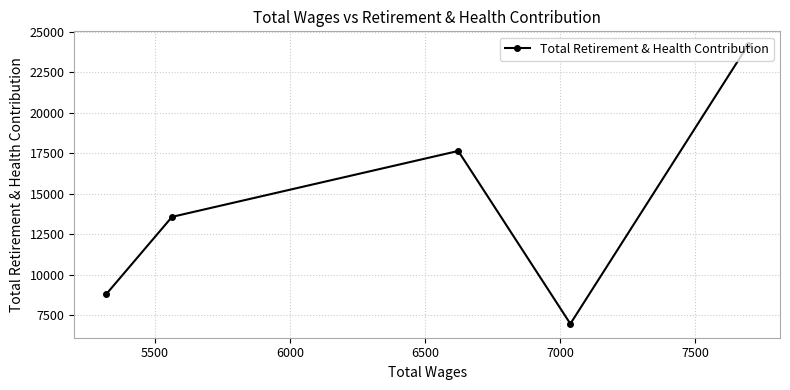

What is the average value?

14244